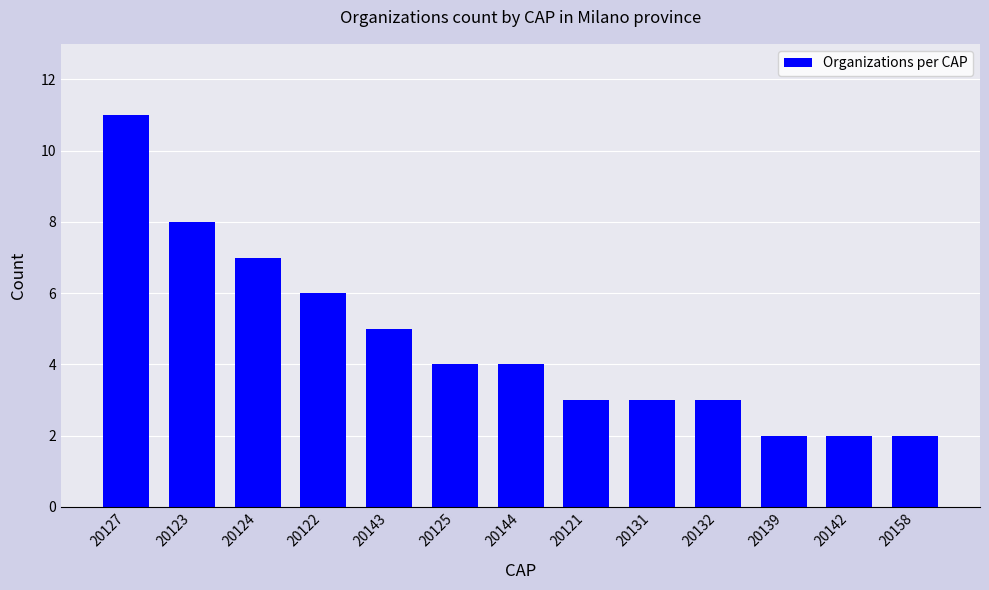

What is the average value?

5